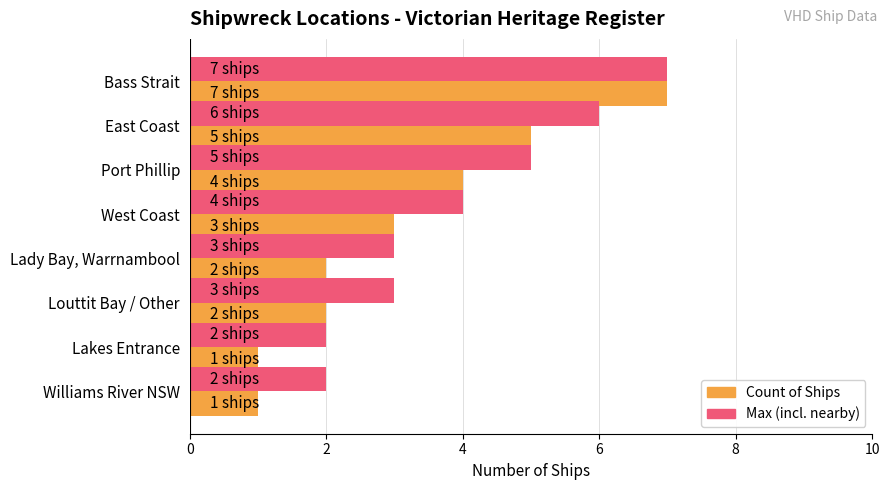

What is the smallest value displayed?

1